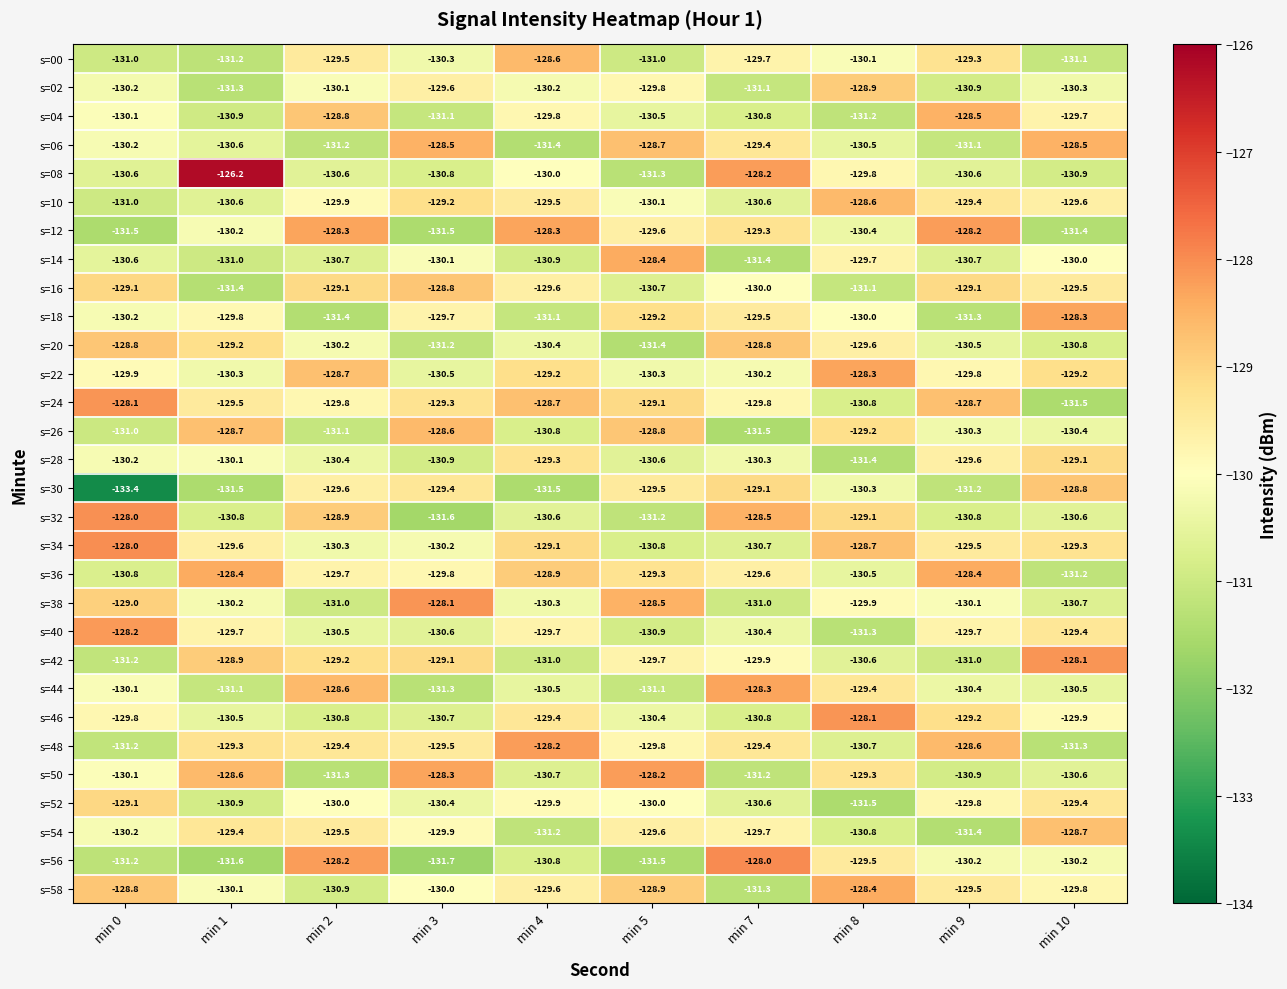

What value does the s=32 series have at min 5?

-131.2